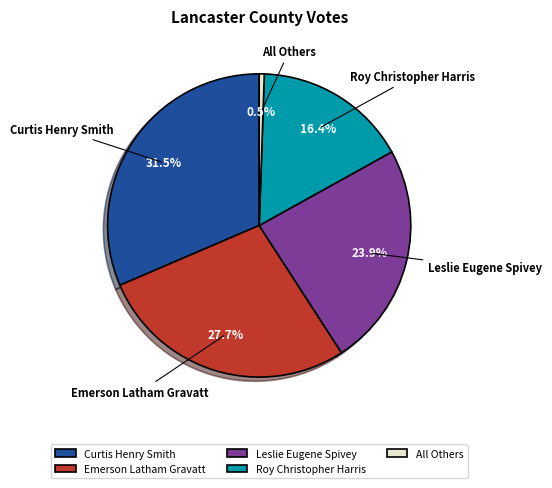

What is the largest slice in the pie chart?

Curtis Henry Smith